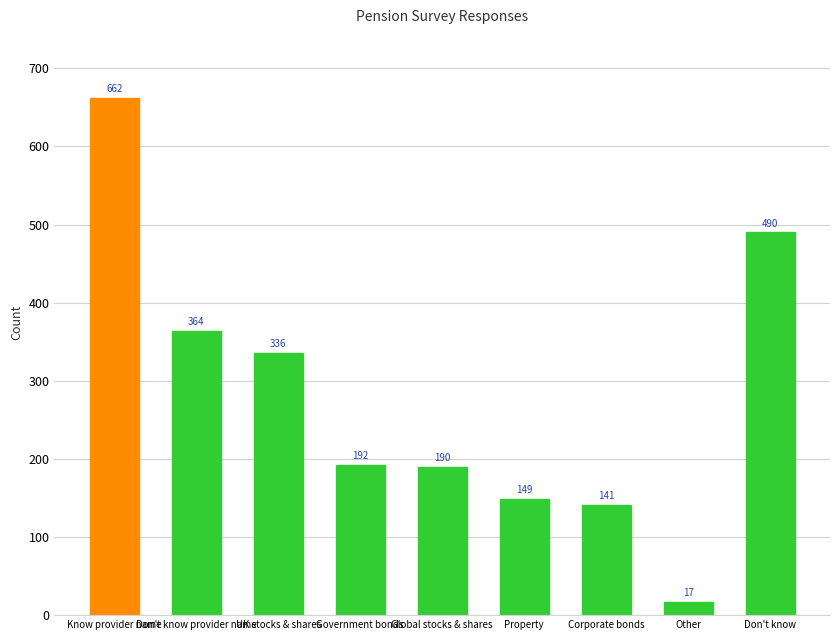

Between Government bonds and Corporate bonds, which is larger?

Government bonds